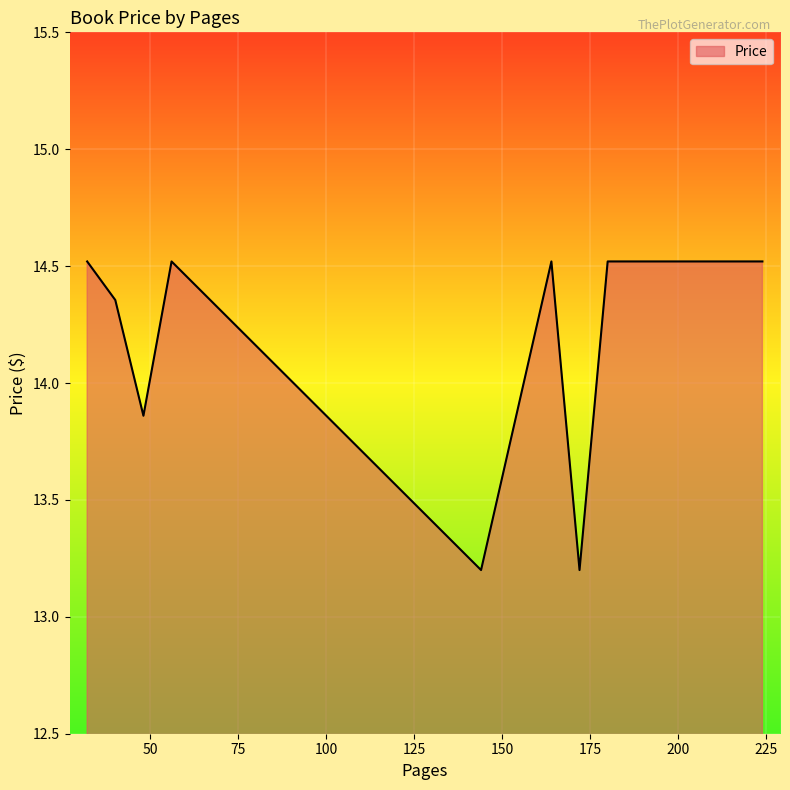

Count the number of values greater than 14.

7